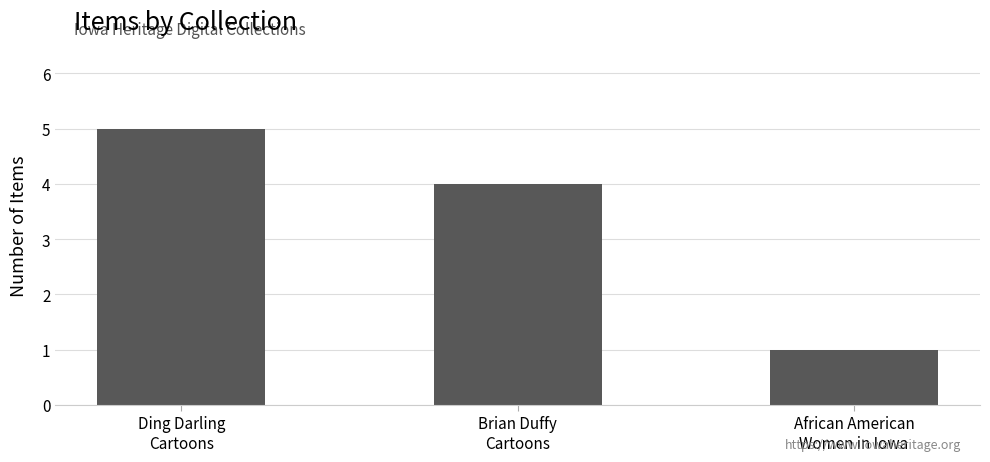

Count the values in the range 1 to 5.

3